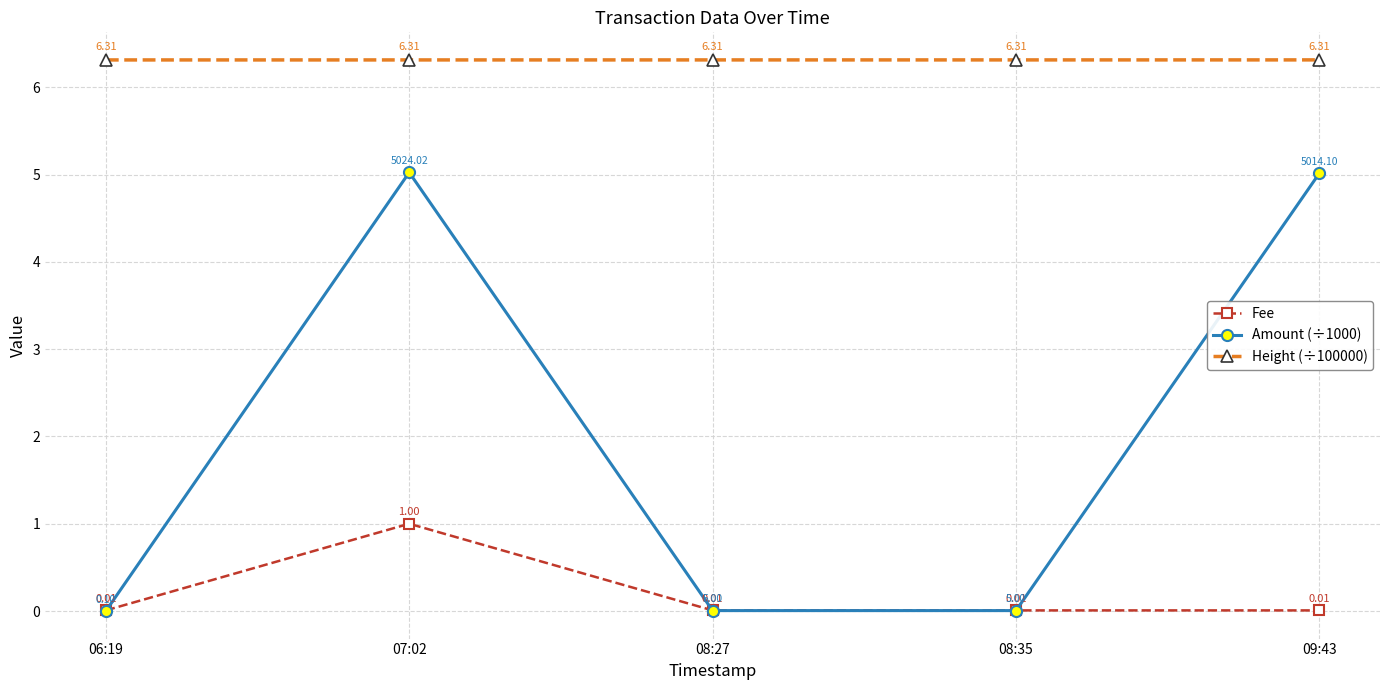

At which label does Fee reach its peak?

07:02